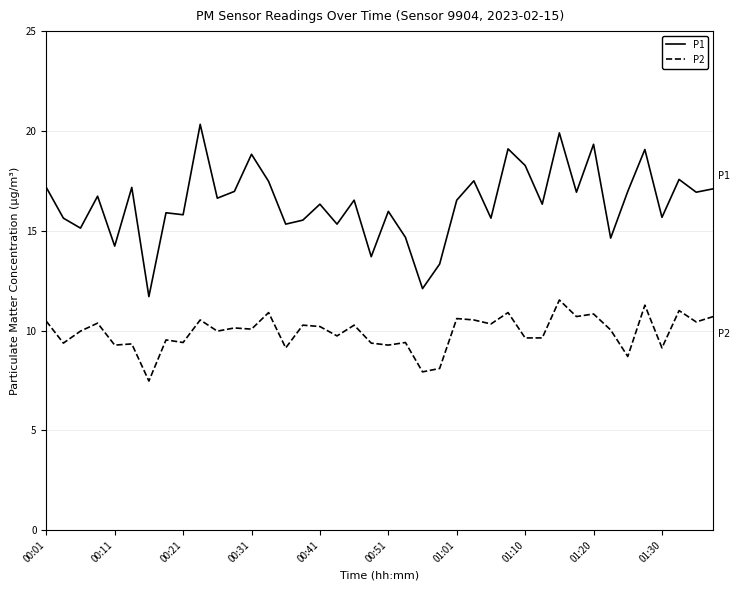

Which series has the largest total across all categories?

P1